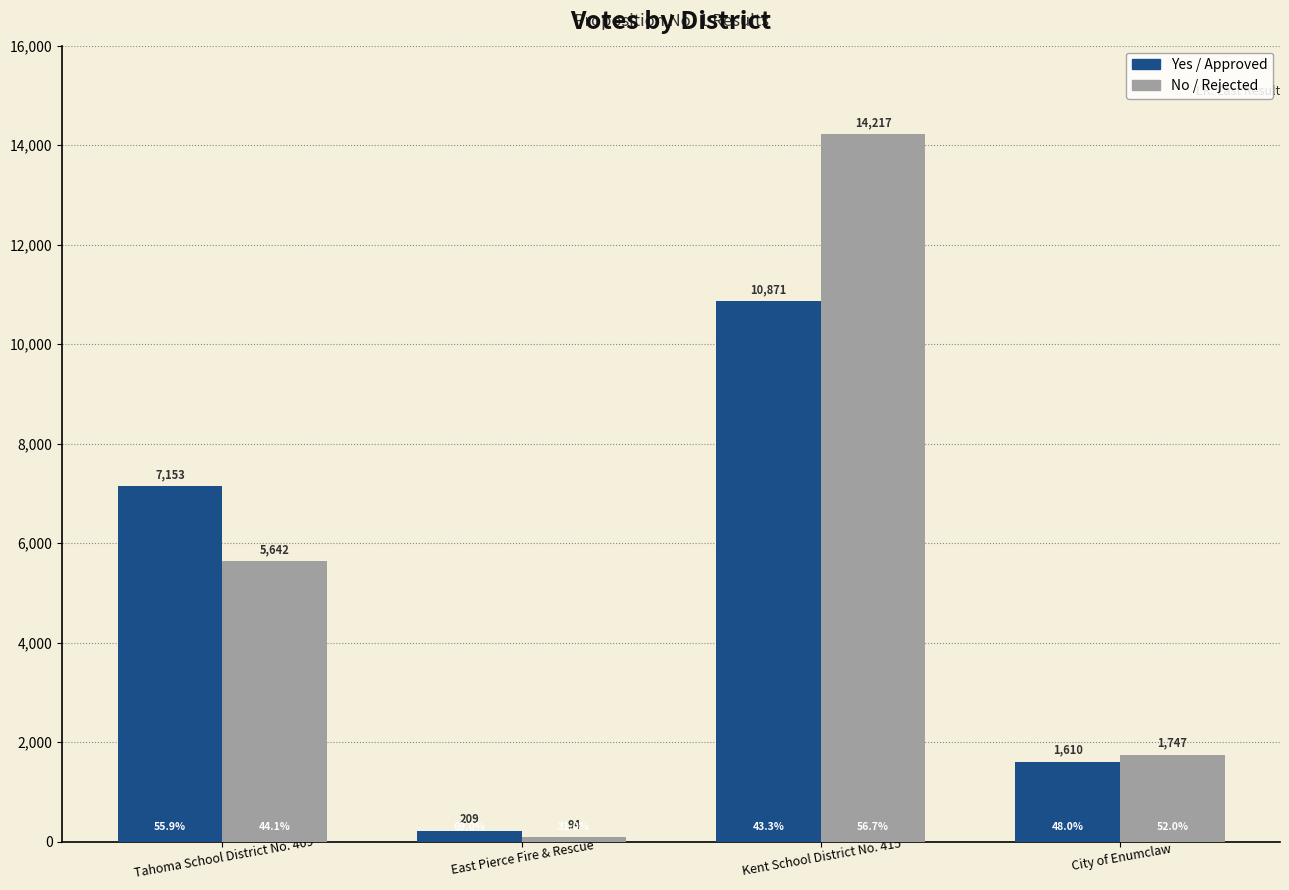

What is the smallest value displayed?

94